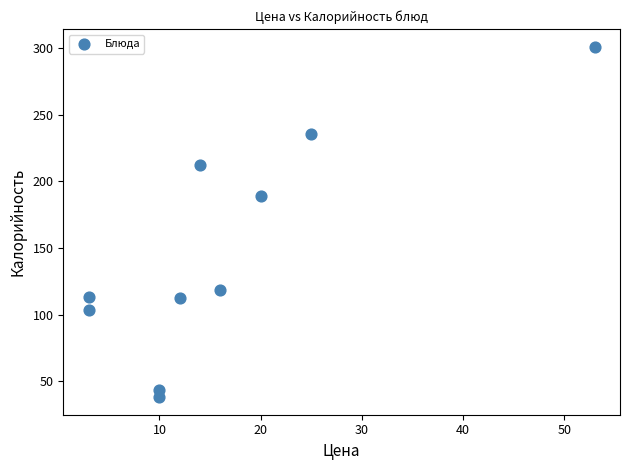

What is the range of Y values (max minus min)?

263.0